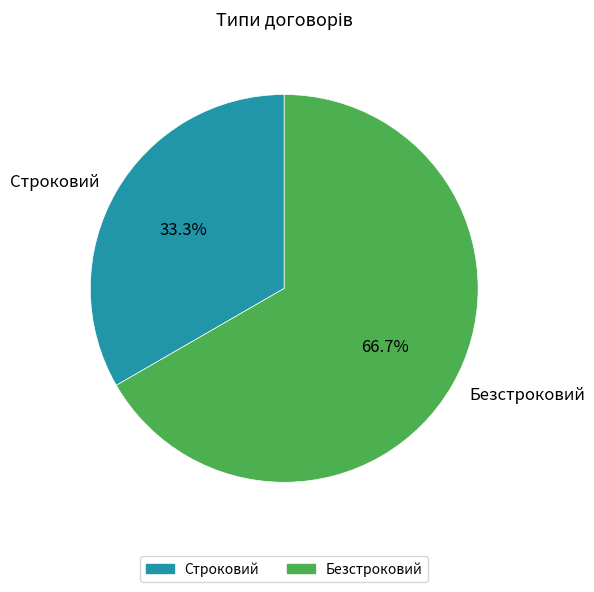

How many slices are in this pie chart?

2